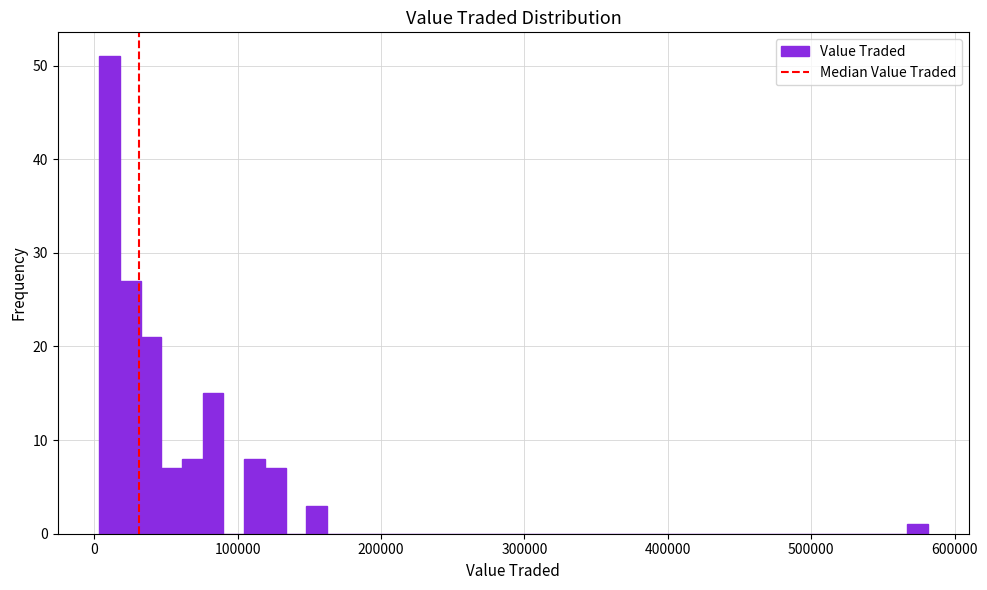

Around what value on the x-axis is the tallest bar? Give the approximate position of its centre, as read against the axis.

10000